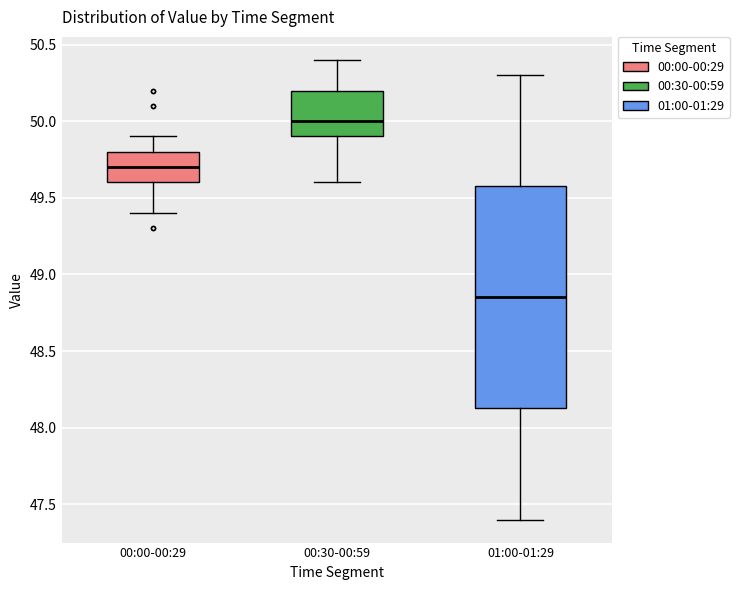

Comparing the boxes themselves (not the whiskers), which one is the tallest?

01:00-01:29